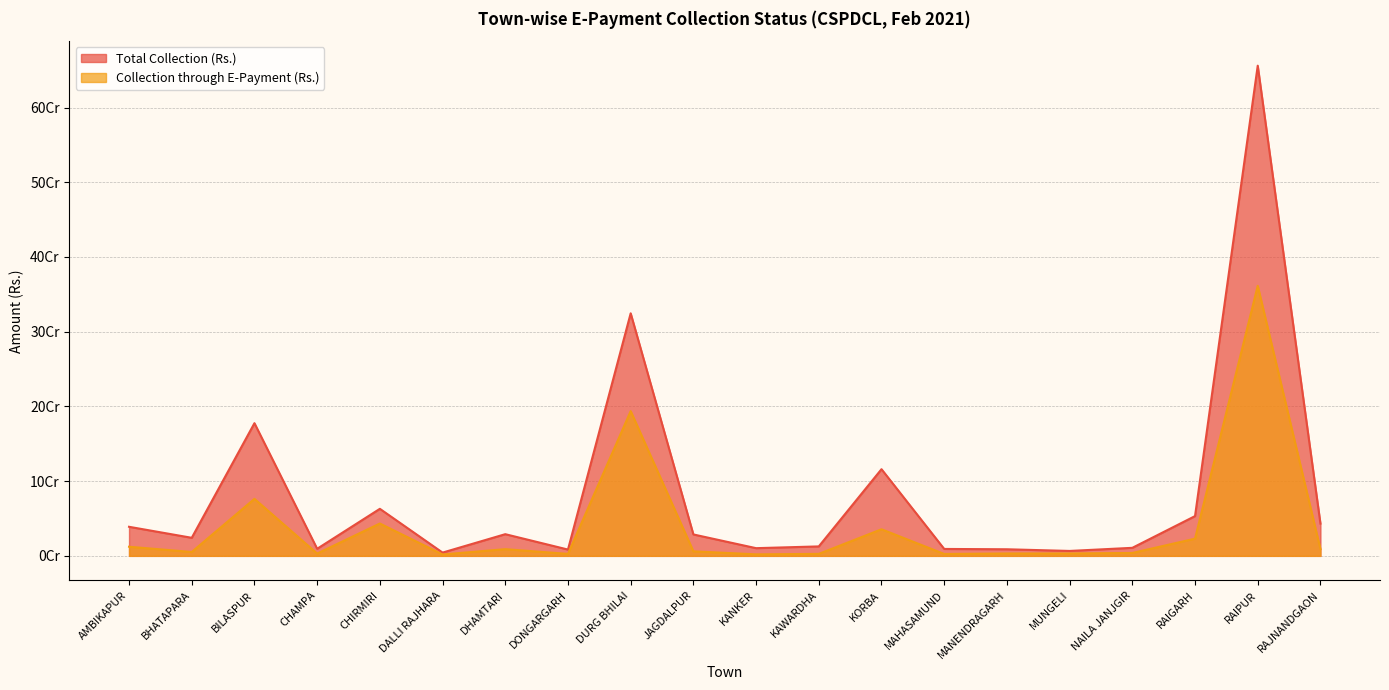

In Total Collection (Rs.), how many points are lower than both neighbors (excluding endpoints)?

6